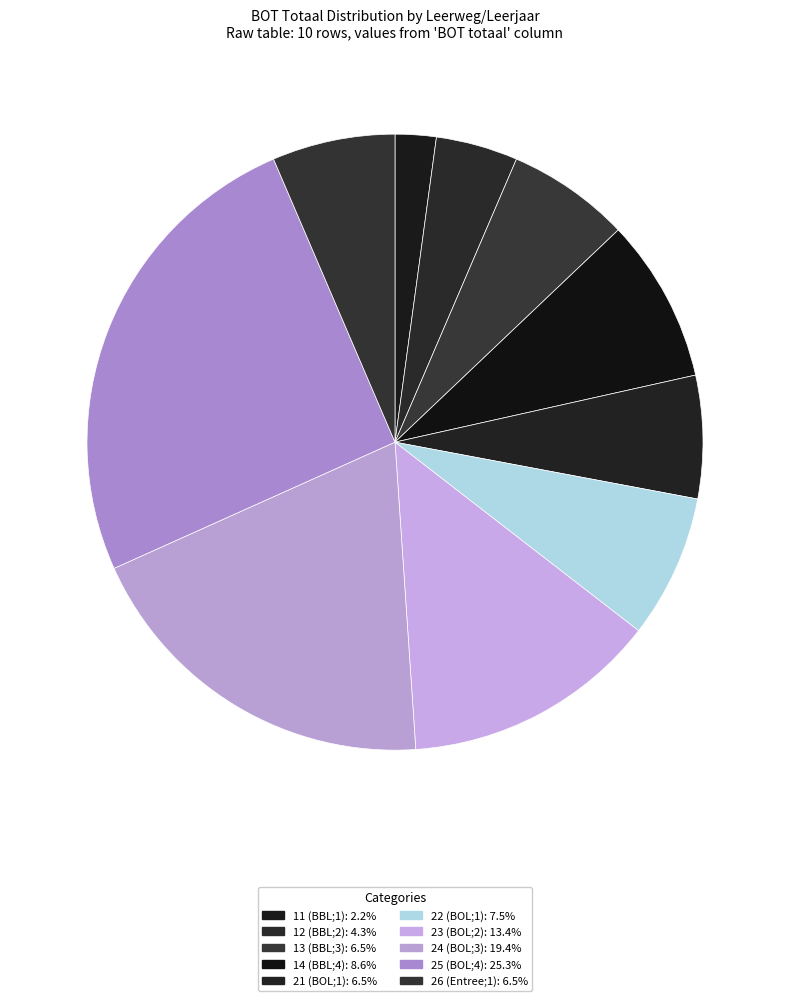

Combined, do 23 (BOL;2) and 12 (BBL;2) account for over 50%?

No